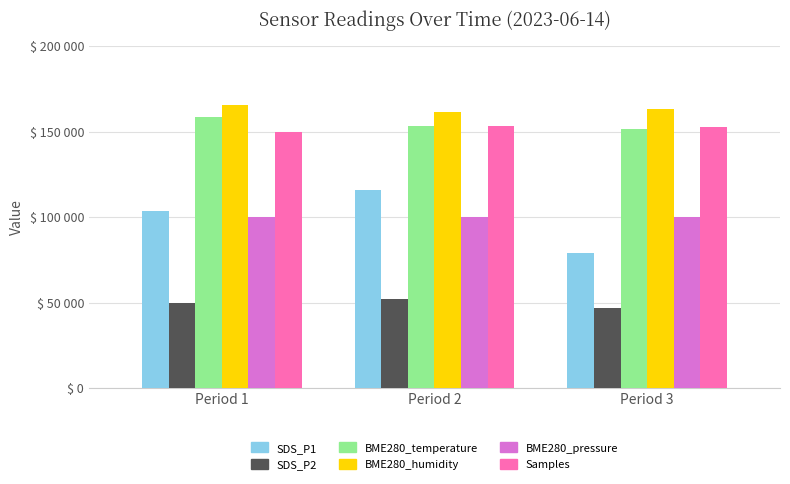

What is the maximum value shown in the chart?

165756.7